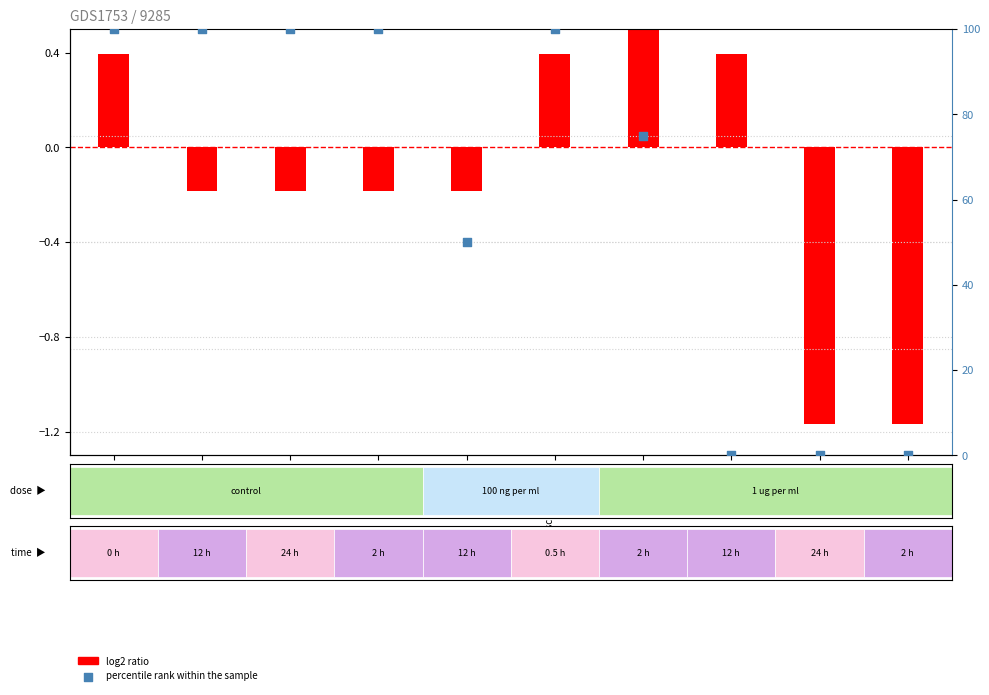

Is the value of percentile rank within the sample at Polen greater than the value of log2 ratio at Portugal?

Yes